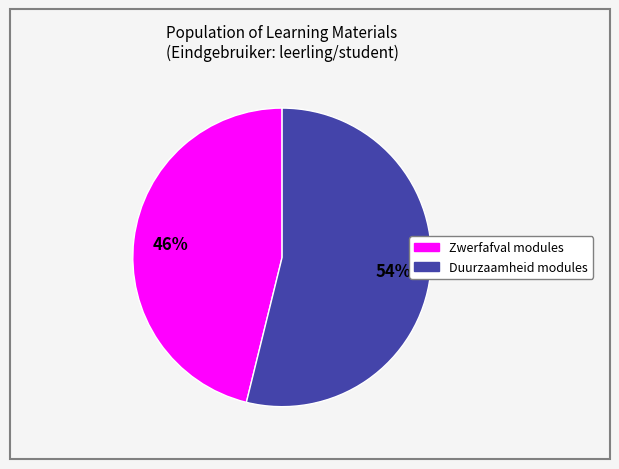

Is there any slice that represents more than half of the pie?

Yes